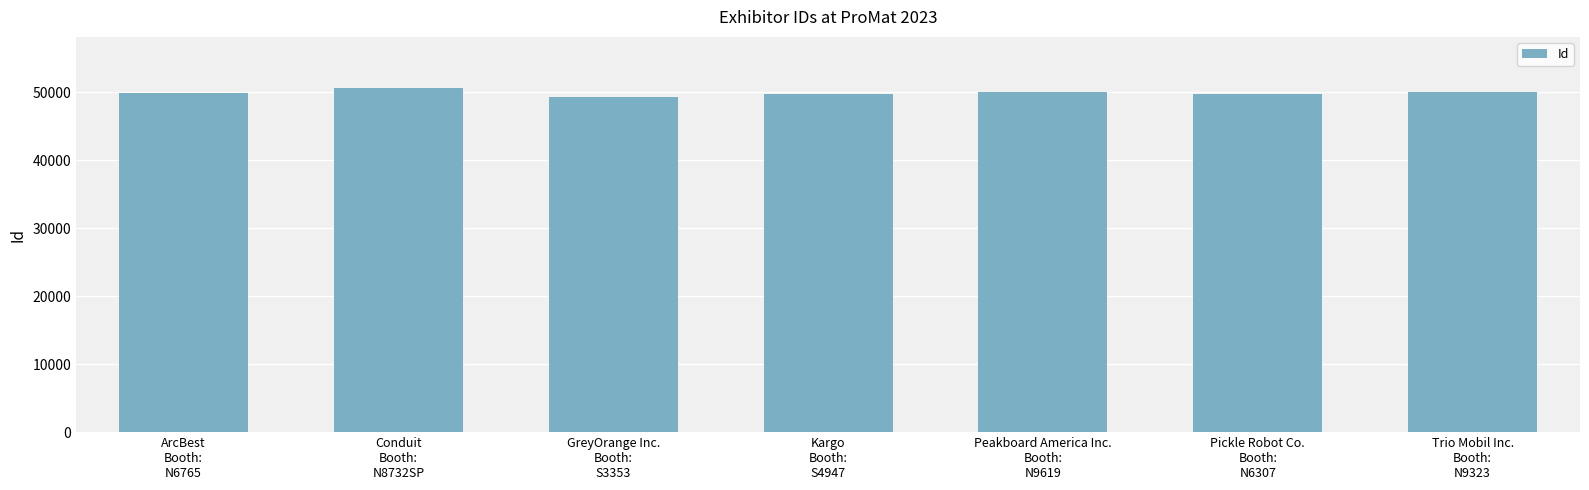

What is the ratio of the value at Trio Mobil Inc.
Booth:
N9323 to the value at Pickle Robot Co.
Booth:
N6307?

1.0